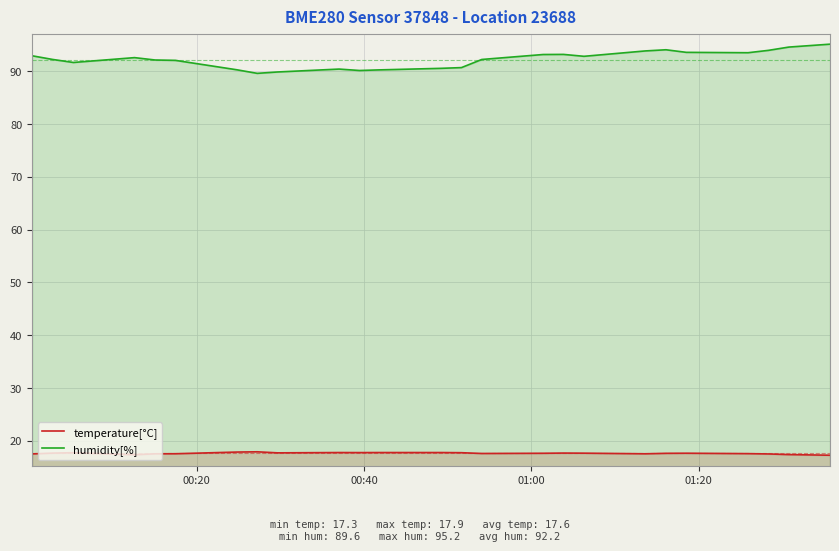

Rank the series by their average value, from highest to lowest.

humidity[%], temperature[°C]